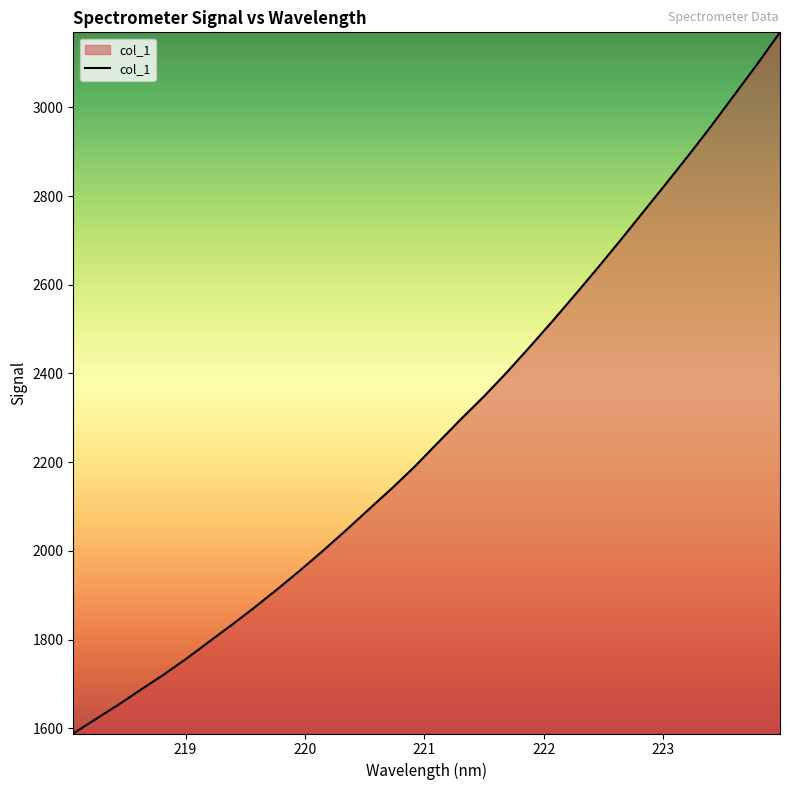

What is the maximum value shown in the chart?

3169.0